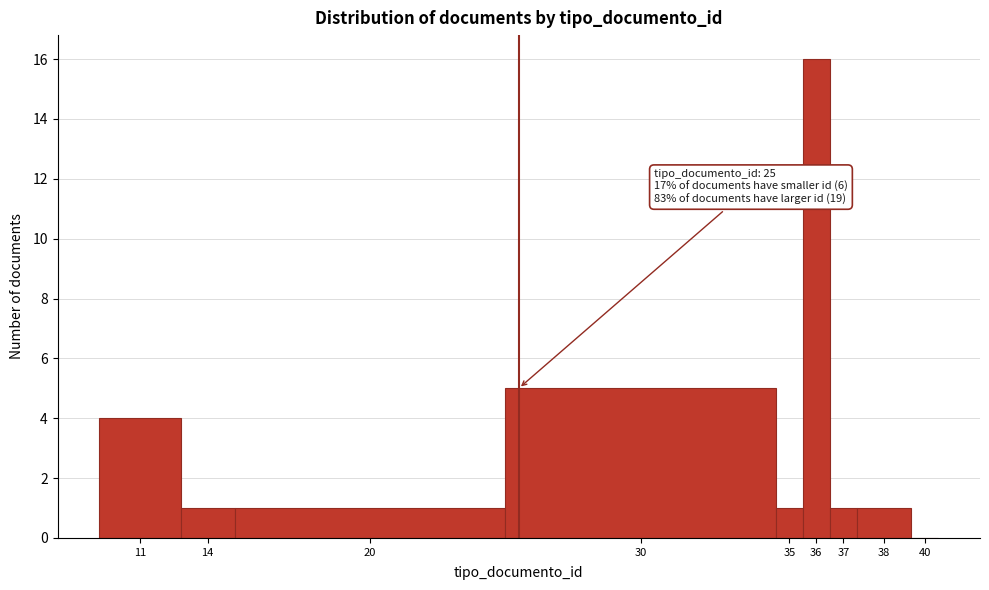

Reading left to right, transcribe all the data shown in this chart.

11=4	14=1	20=1	30=5	35=1	36=16	37=1	38=1	40=0